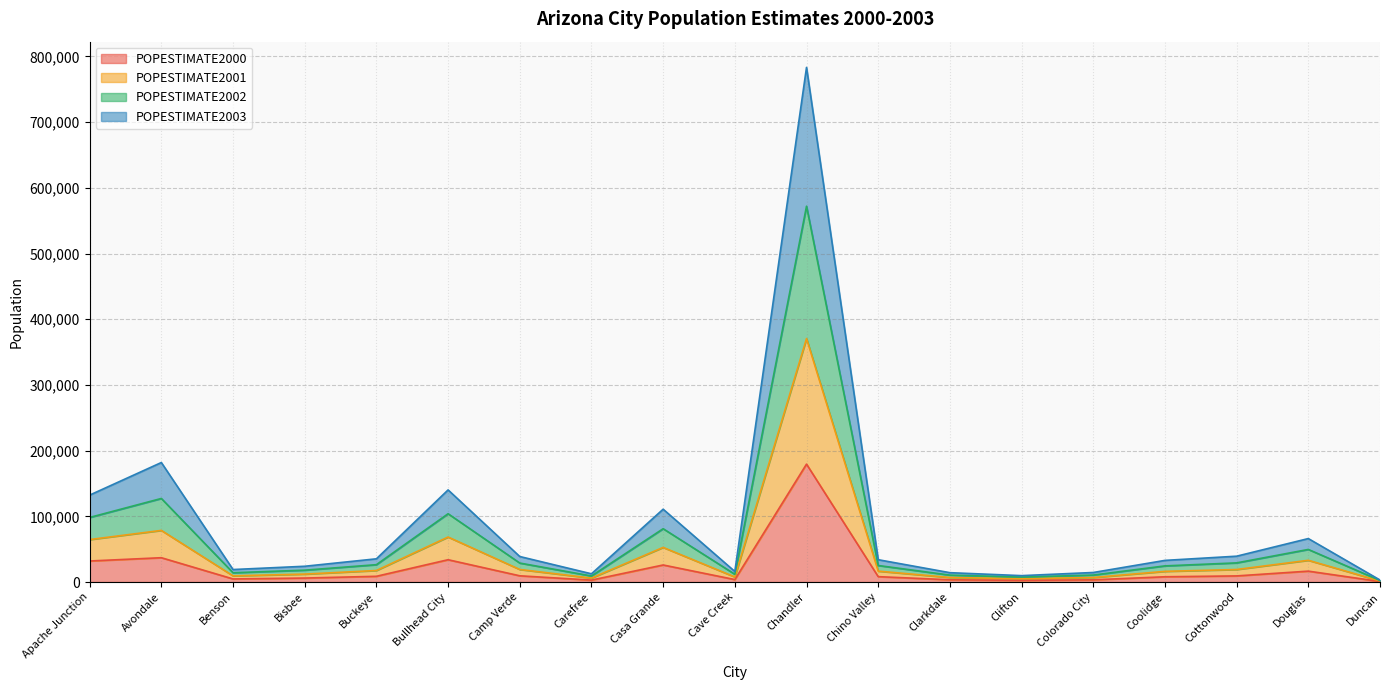

What are all the series names shown in the legend?

POPESTIMATE2000, POPESTIMATE2001, POPESTIMATE2002, POPESTIMATE2003